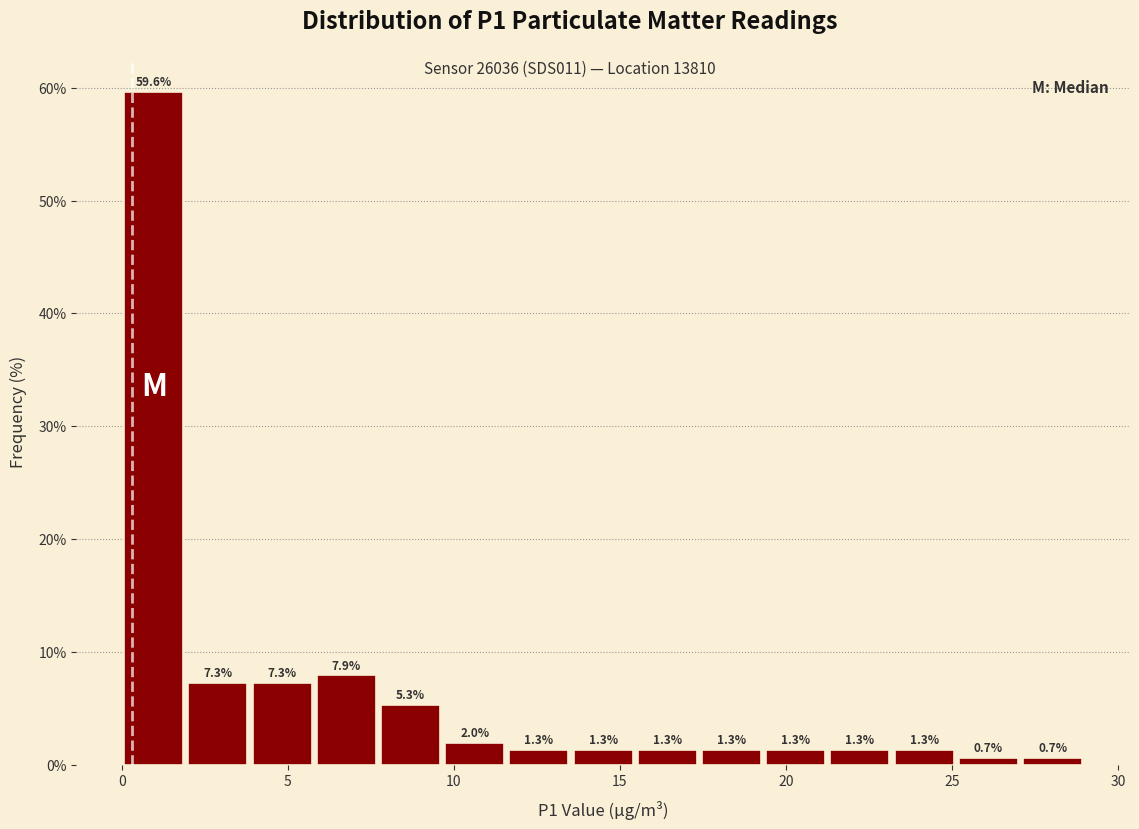

Read against the x-axis, roughly where is the centre of the tallest bar?

1.0